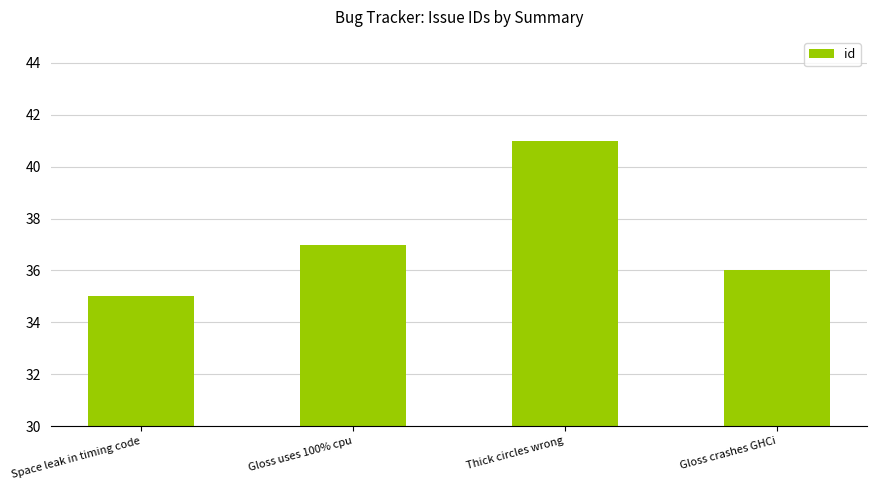

What value does the data have at Space leak in timing code?

35